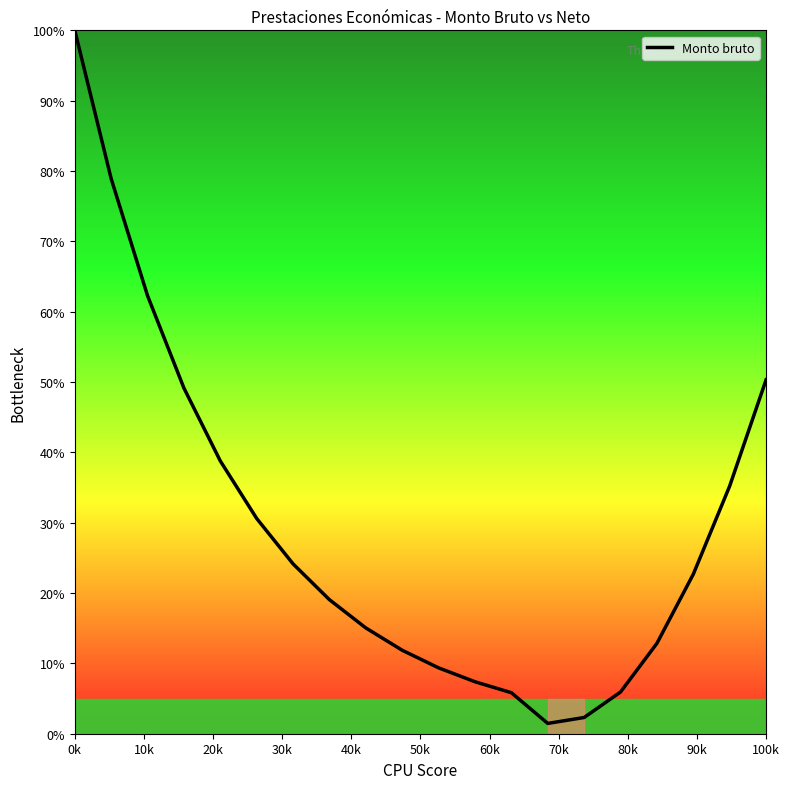

What is the greatest value displayed?

100.0